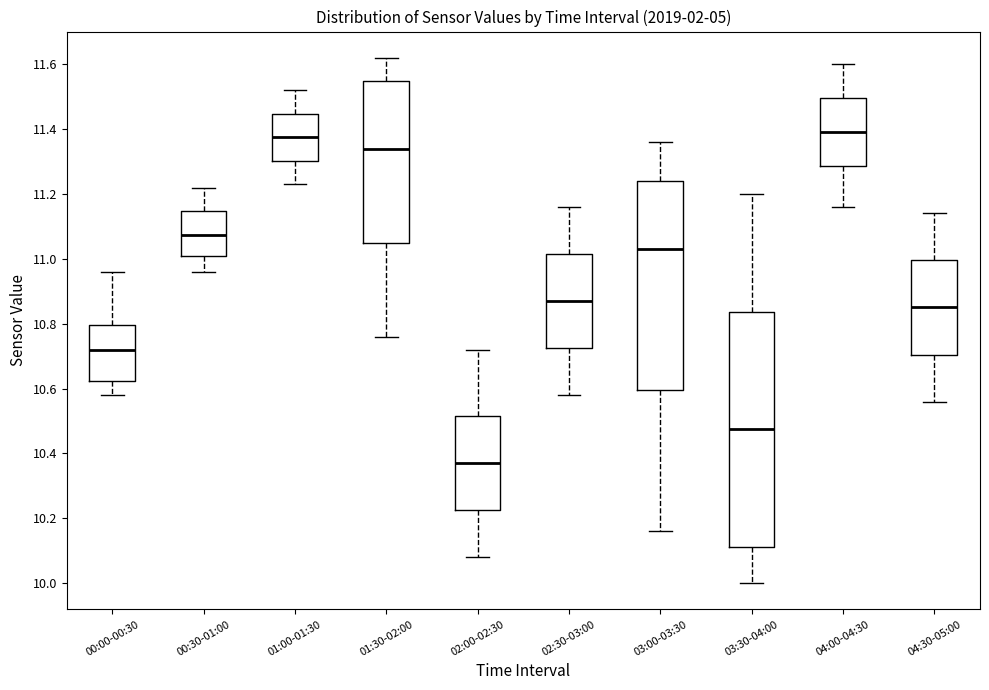

Reading left to right, read every box against the y-axis: the position of its median line, the range the box covers, and the ends of its whiskers. The values are not printed on the chart, so give them approximately, as read against the axis.

00:00-00:30: median 10.72, box 10.62 to 10.80, whiskers 10.58 to 10.96
00:30-01:00: median 11.08, box 11.02 to 11.14, whiskers 10.96 to 11.22
01:00-01:30: median 11.38, box 11.30 to 11.44, whiskers 11.24 to 11.52
01:30-02:00: median 11.34, box 11.06 to 11.54, whiskers 10.76 to 11.62
02:00-02:30: median 10.38, box 10.22 to 10.52, whiskers 10.08 to 10.72
02:30-03:00: median 10.88, box 10.72 to 11.02, whiskers 10.58 to 11.16
03:00-03:30: median 11.04, box 10.60 to 11.24, whiskers 10.16 to 11.36
03:30-04:00: median 10.48, box 10.12 to 10.84, whiskers 10.00 to 11.20
04:00-04:30: median 11.40, box 11.28 to 11.50, whiskers 11.16 to 11.60
04:30-05:00: median 10.86, box 10.70 to 11.00, whiskers 10.56 to 11.14